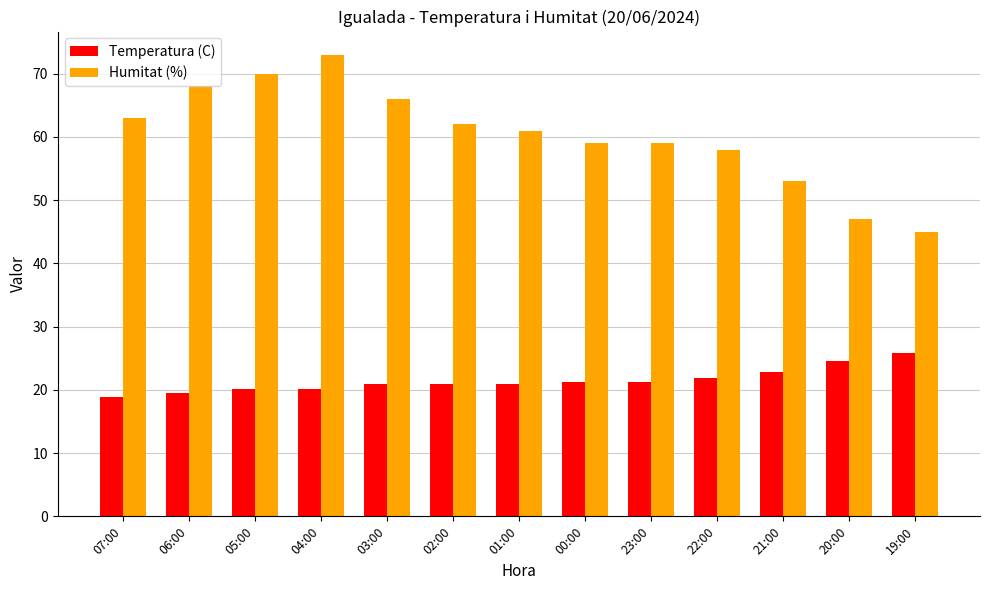

What is the value of the Humitat (%) bar at the 2nd from the left?

68.0